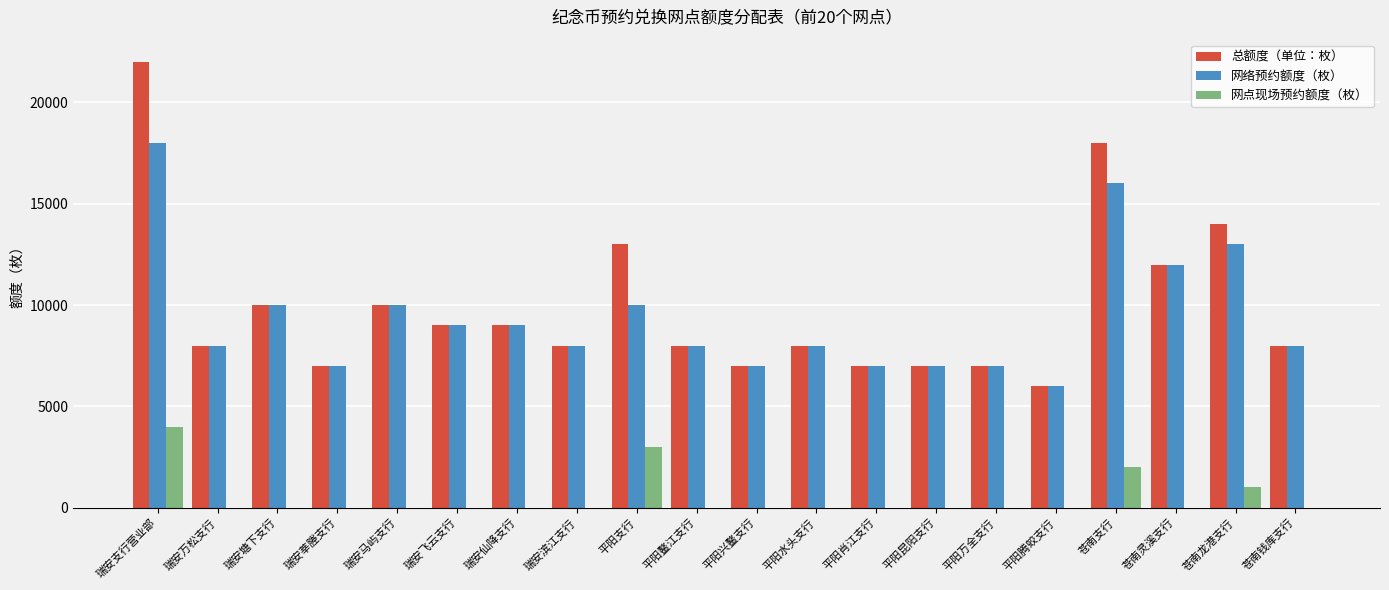

What is the total value across all series at 瑞安仙降支行?

18000